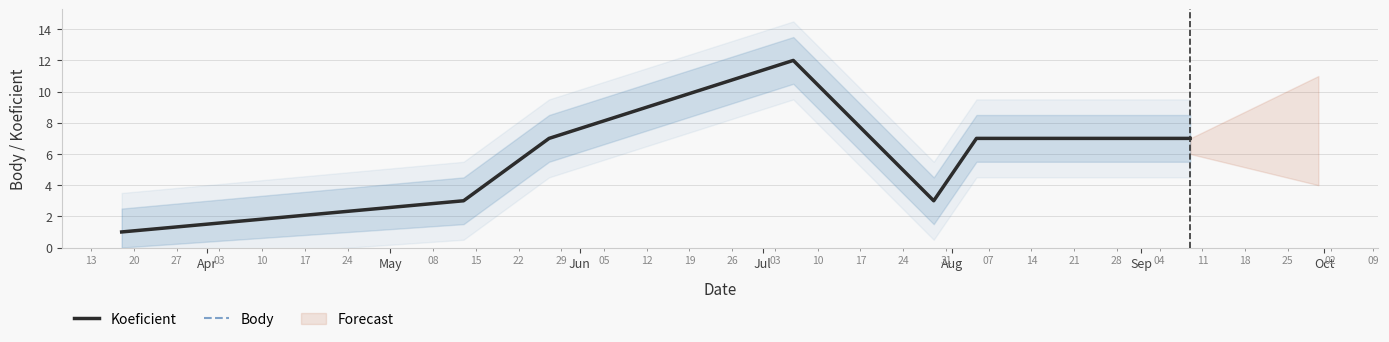

How many distinct data groups are displayed?

2